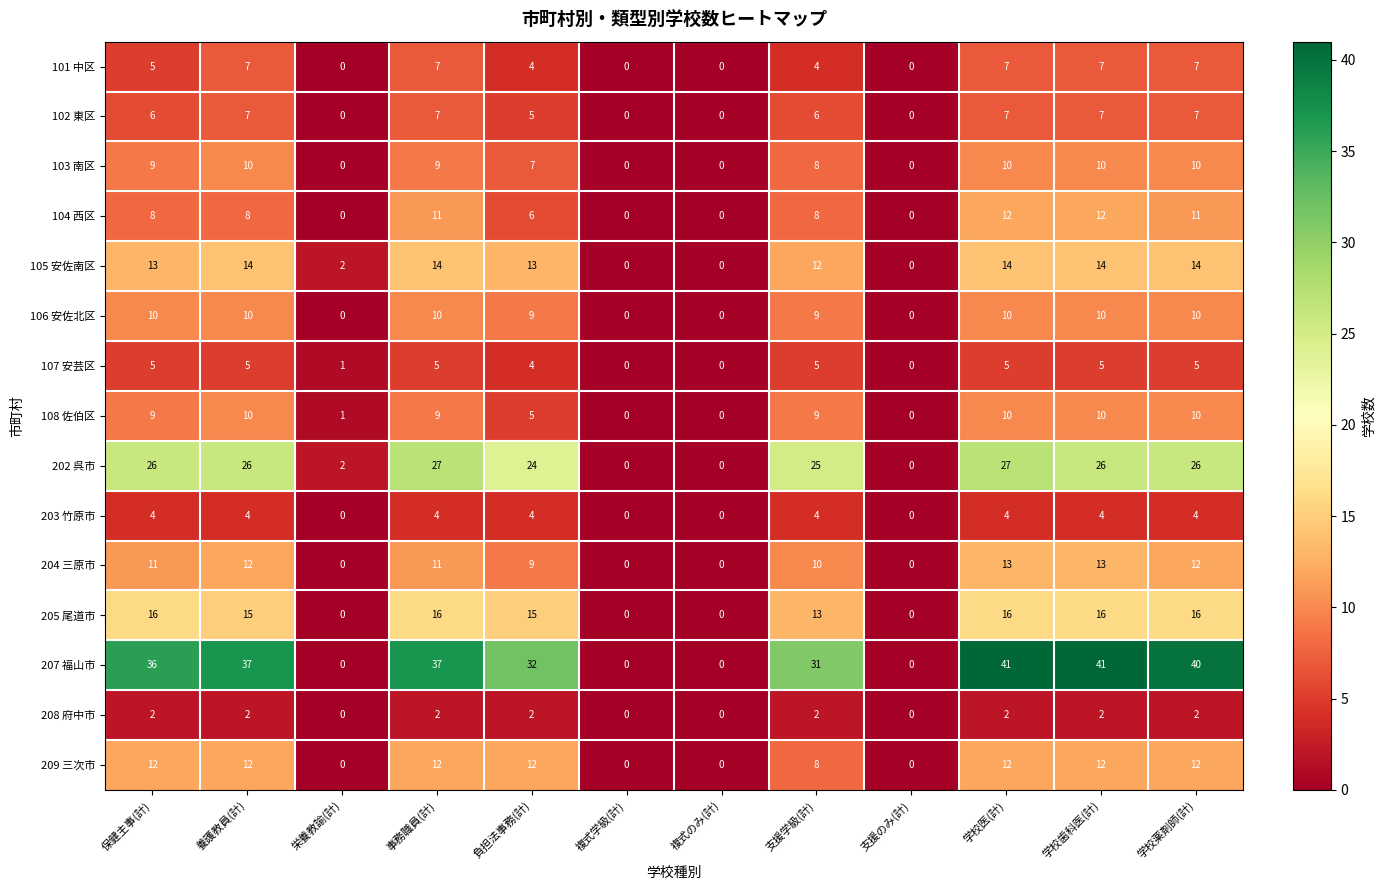

What is the difference between the maximum and minimum values in the 102 東区 series?

7